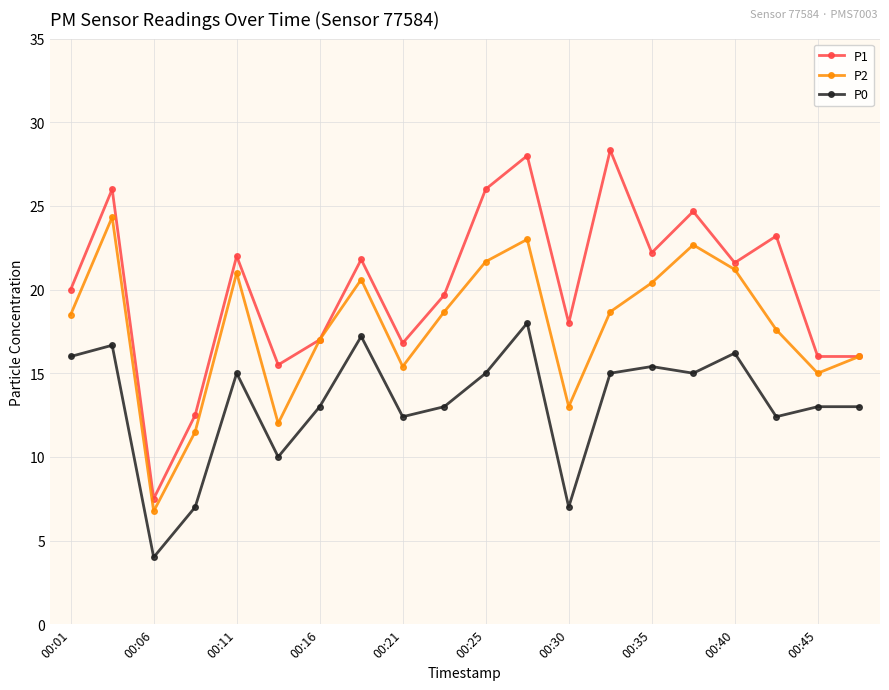

List the series in order of their peak value, lowest first.

P0, P2, P1